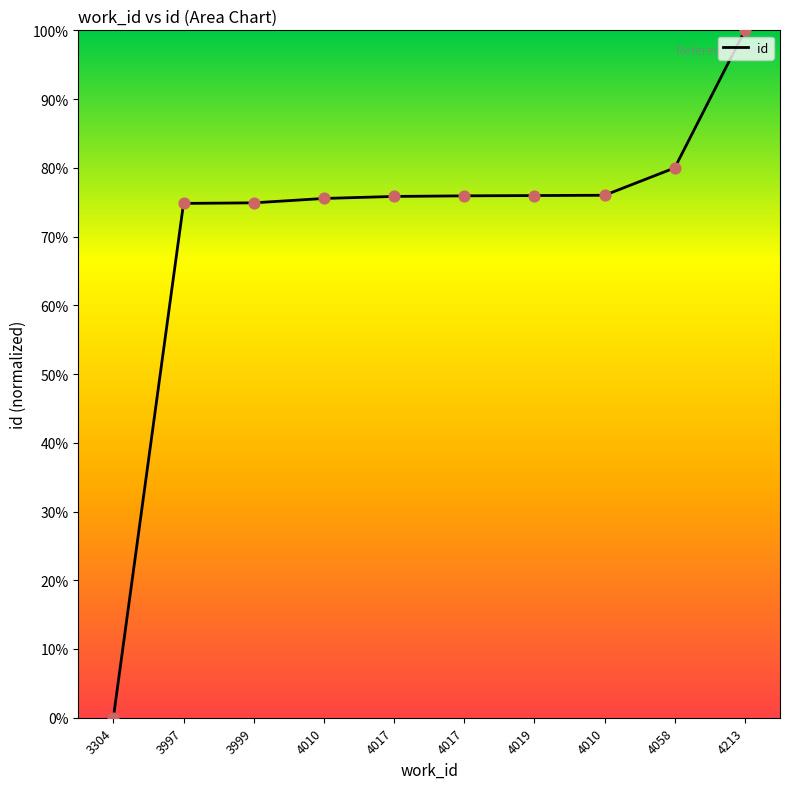

How many lines are shown in the chart?

1